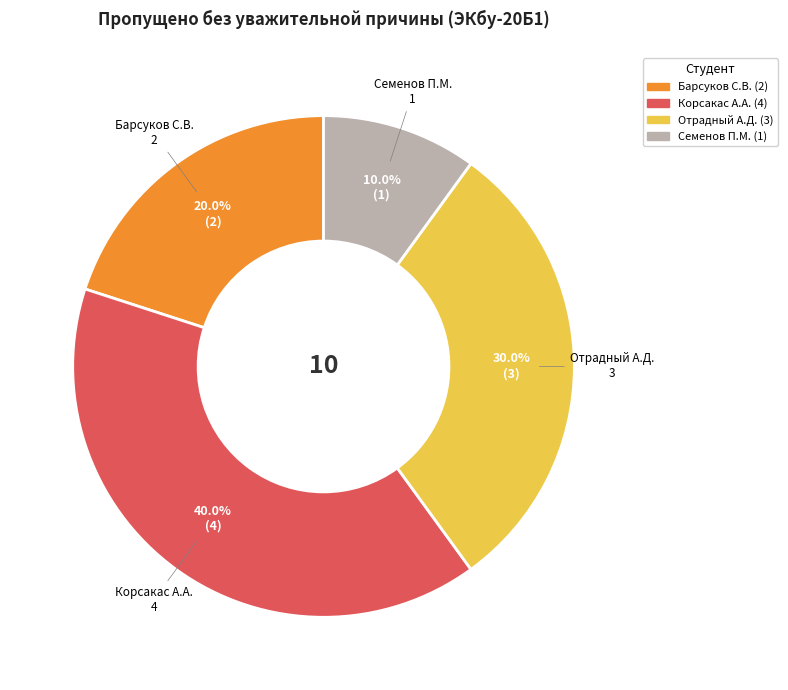

Does any single category account for the majority?

No